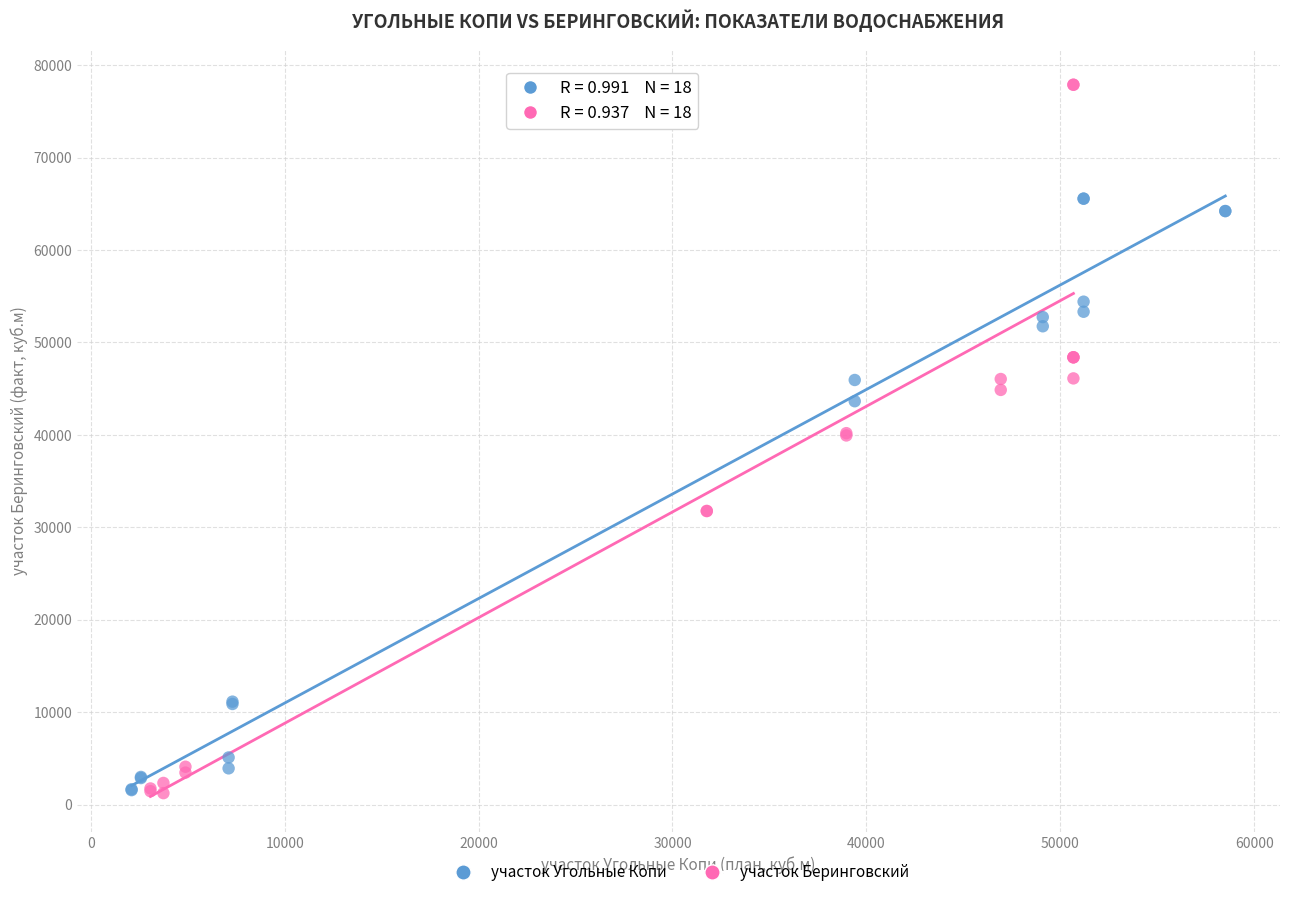

What are all the series names shown in the legend?

участок Угольные Копи, участок Беринговский